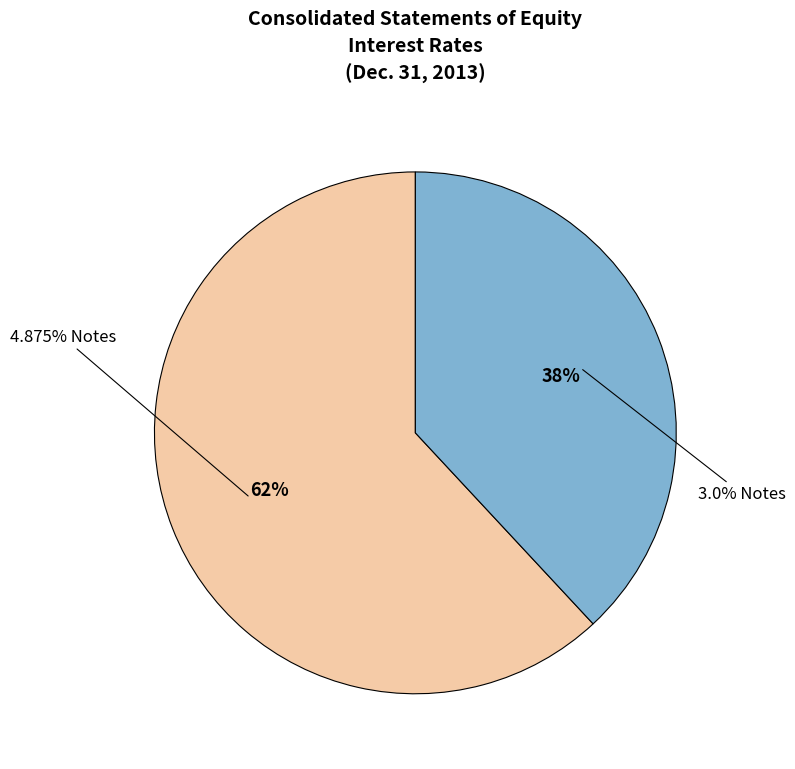

Which category has the smallest portion of the pie?

3.0% Notes